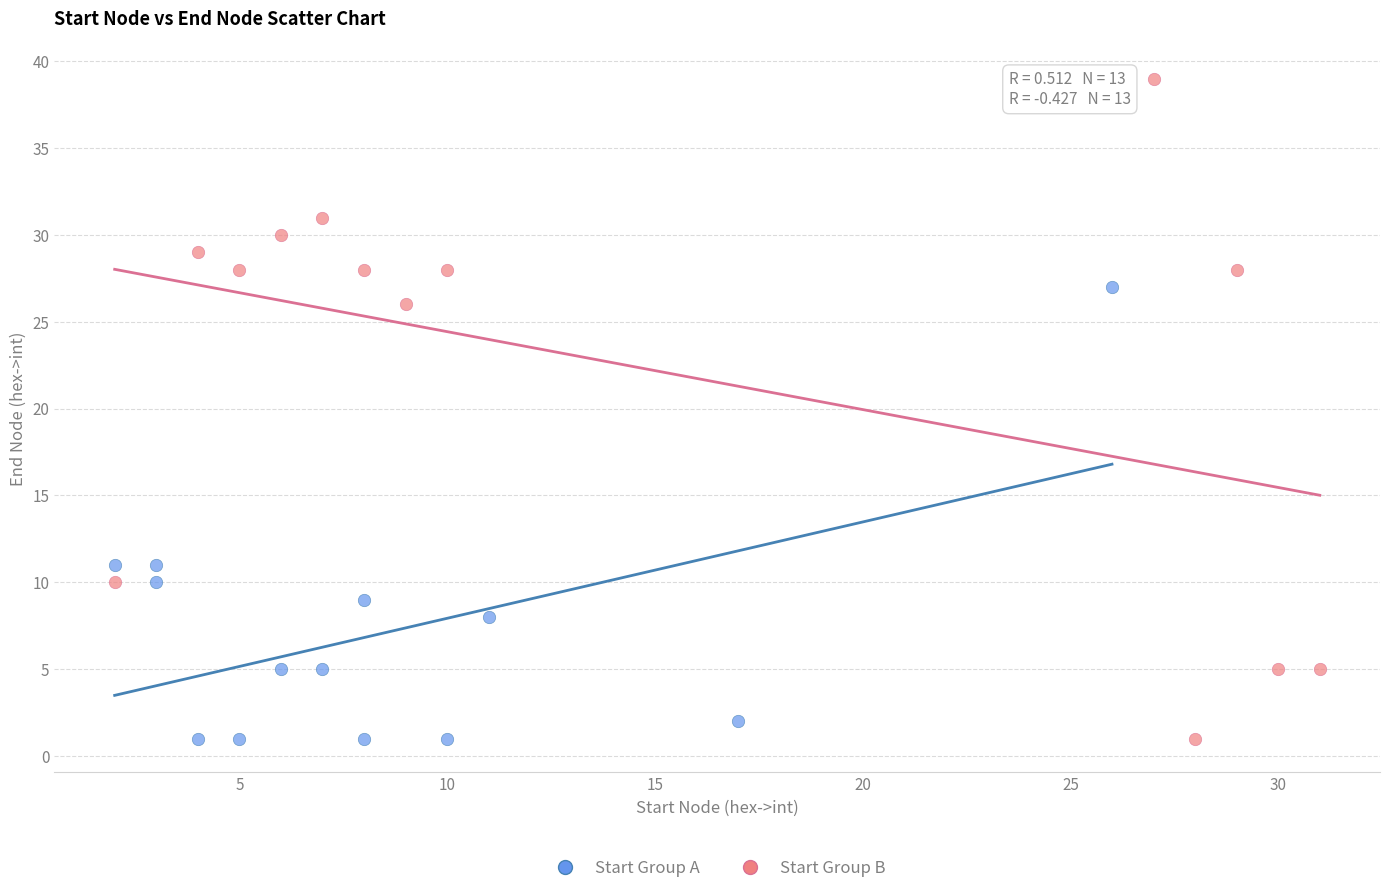

Which series contains the highest Y value?

Start Group B